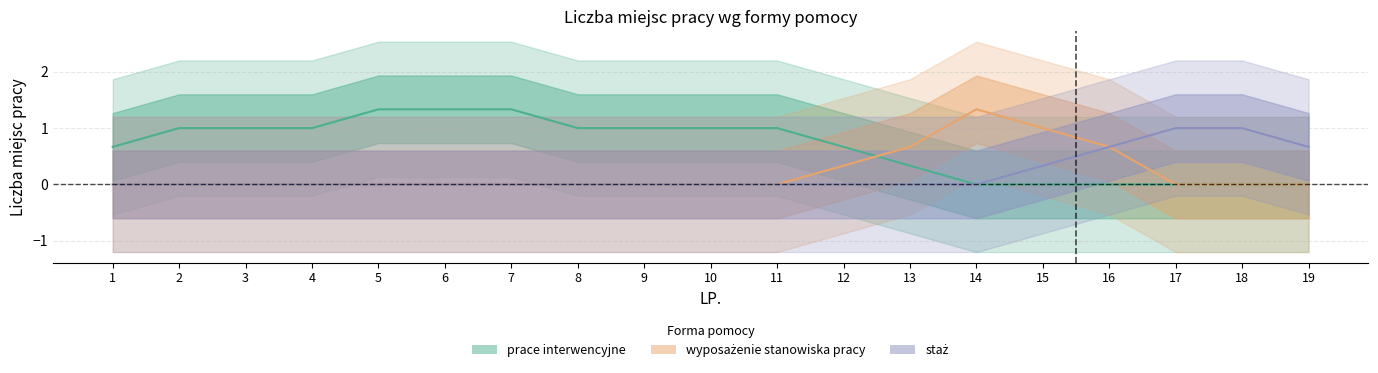

What is the highest value of the prace interwencyjne series?

1.3